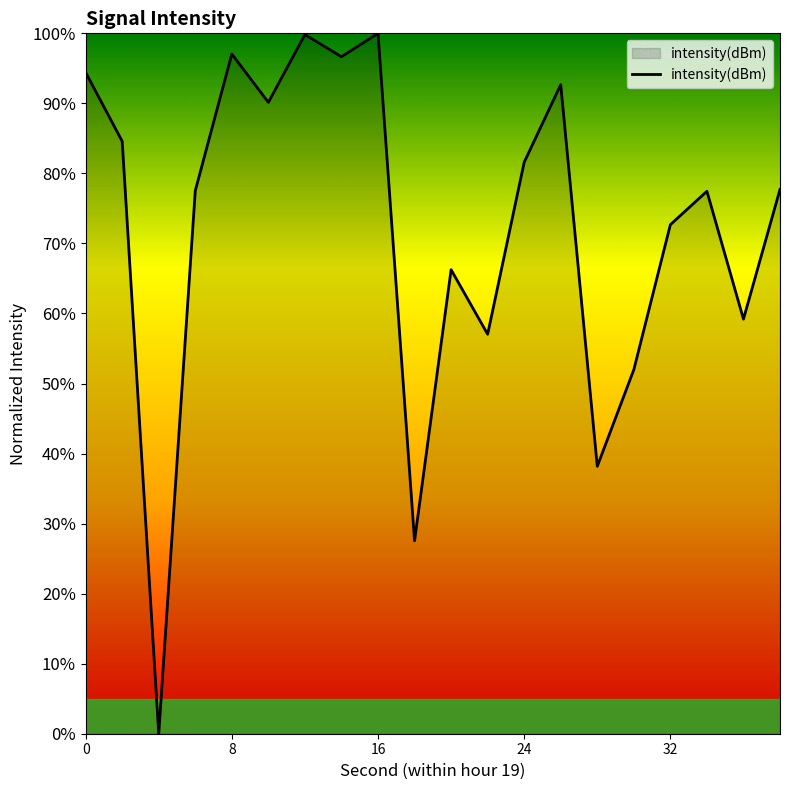

What is the greatest value displayed?

100.0